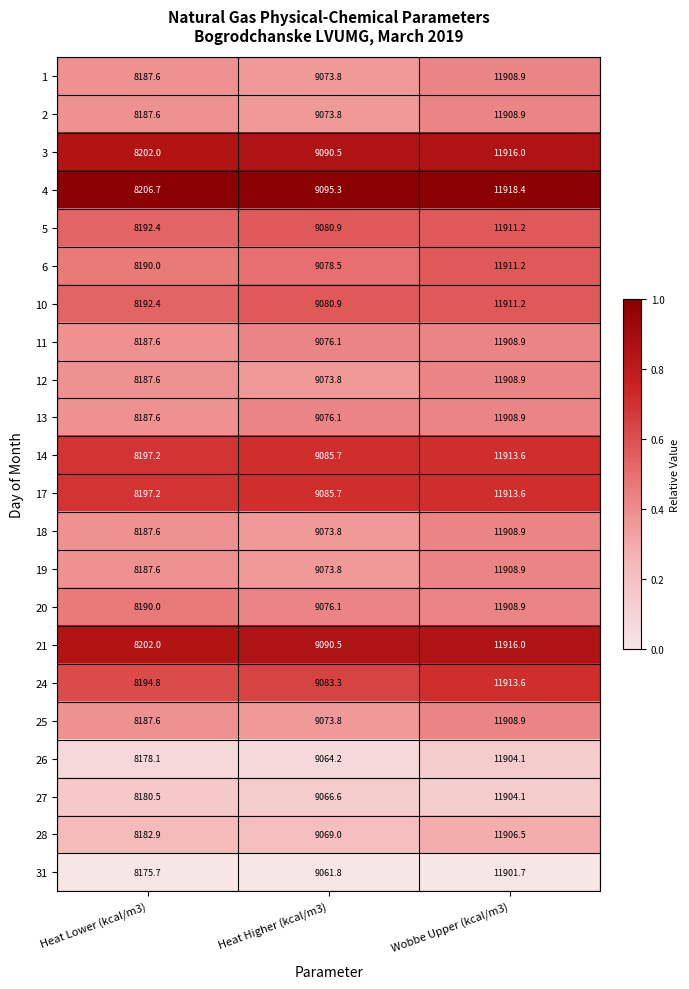

Rank the categories by 3 value from highest to lowest.

Wobbe Upper (kcal/m3), Heat Higher (kcal/m3), Heat Lower (kcal/m3)